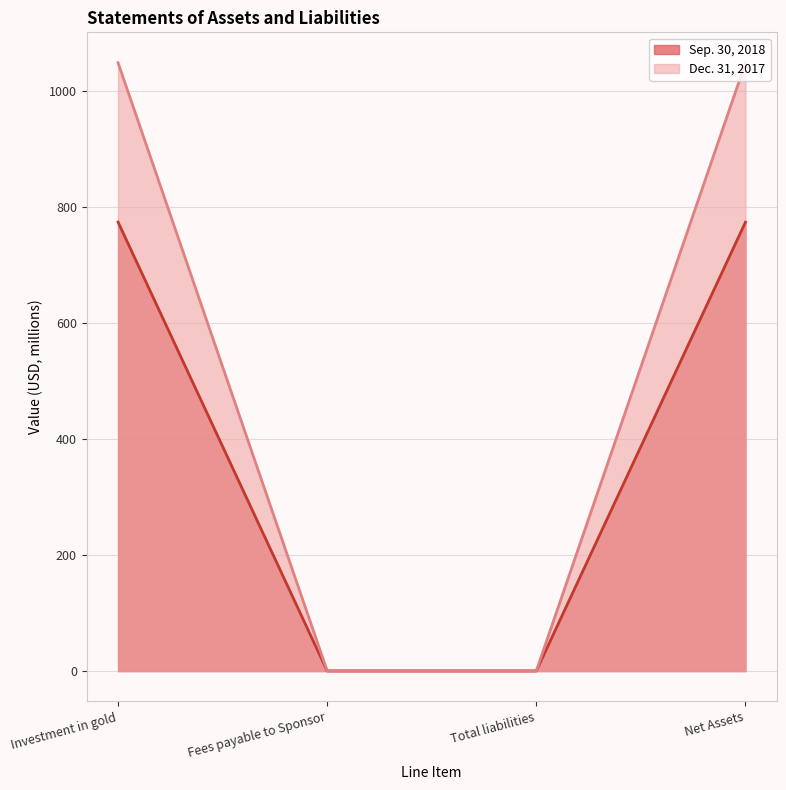

What is the difference between the Sep. 30, 2018 values at Investment in gold and Total liabilities?

773.5